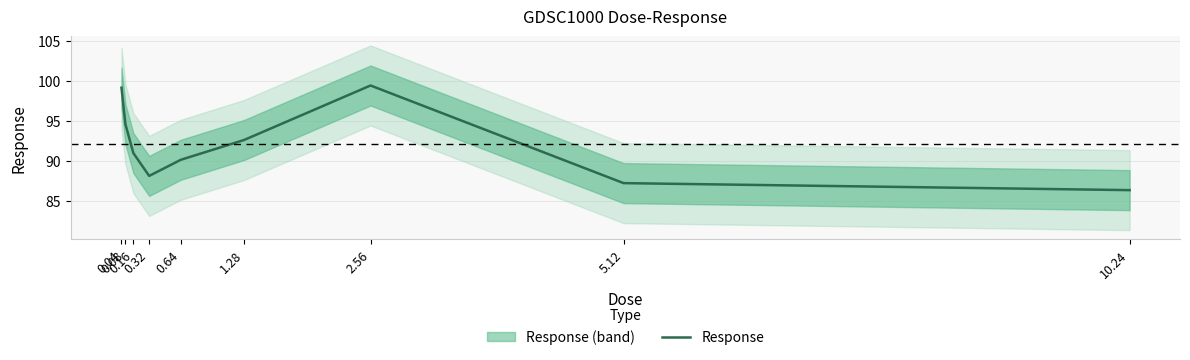

Reading left to right, extract all data points from this chart.

0.04=99.1	0.08=94.5	0.16=91.0	0.32=88.1	0.64=90.1	1.28=92.6	2.56=99.4	5.12=87.2	10.24=86.3